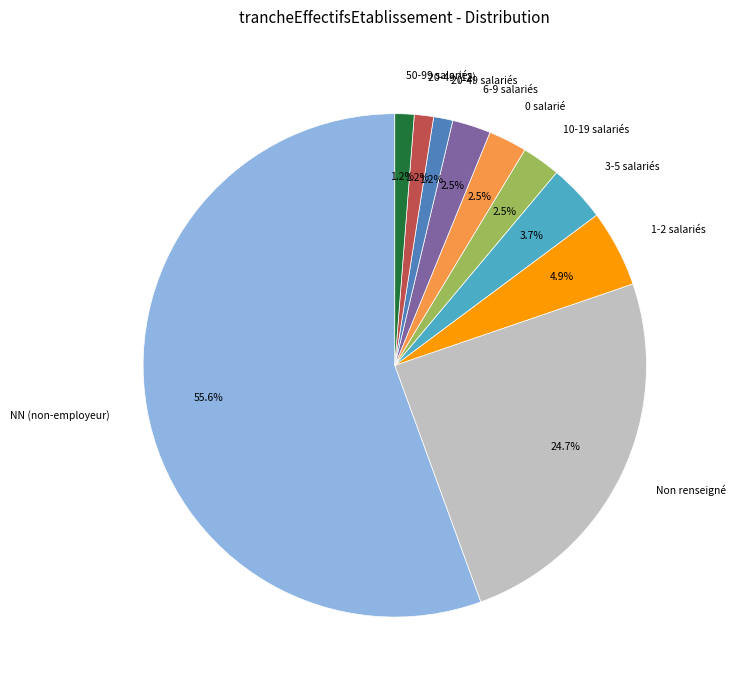

Does NN (non-employeur) account for over 50% of the chart?

Yes